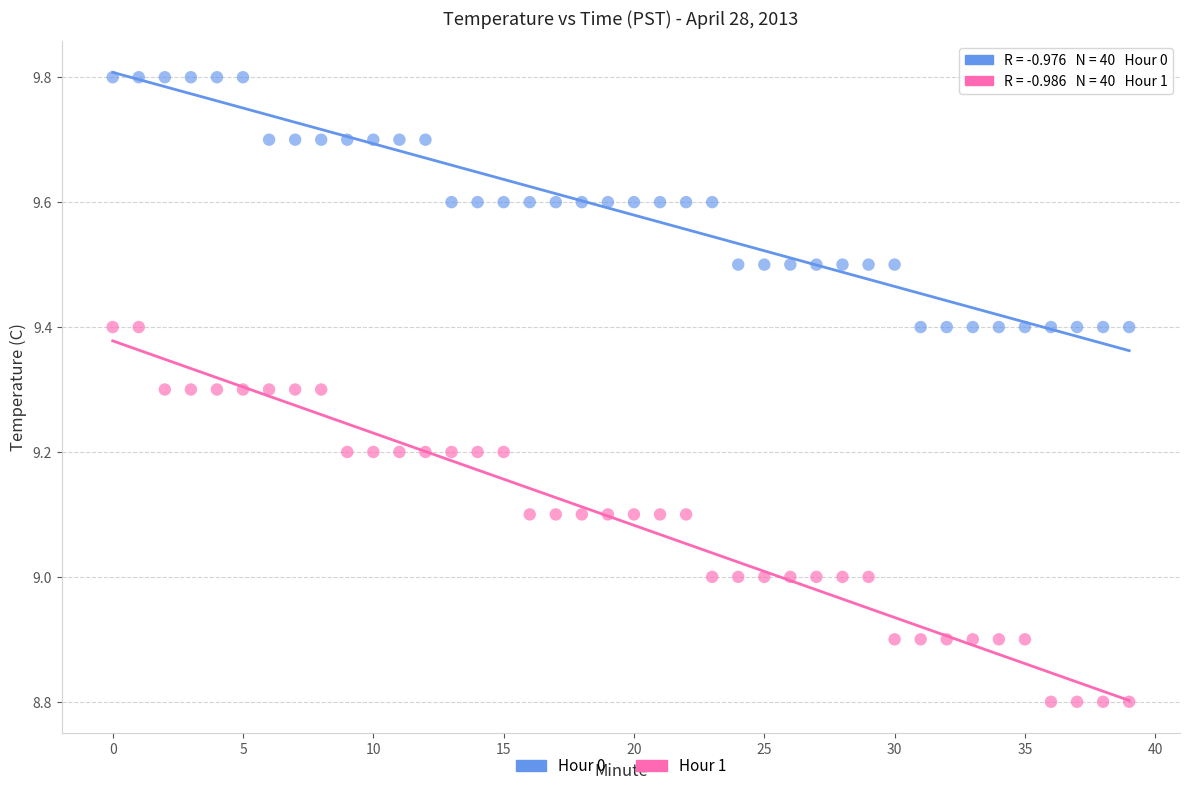

Which series has the largest Y range (max minus min)?

Hour 1